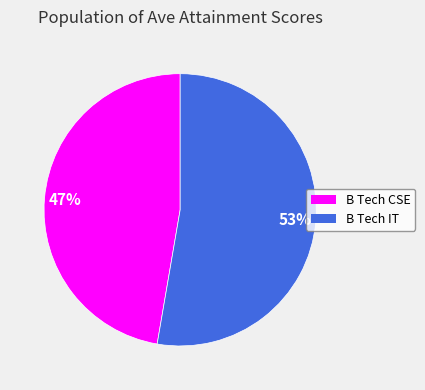

How many segments does this pie chart have?

2